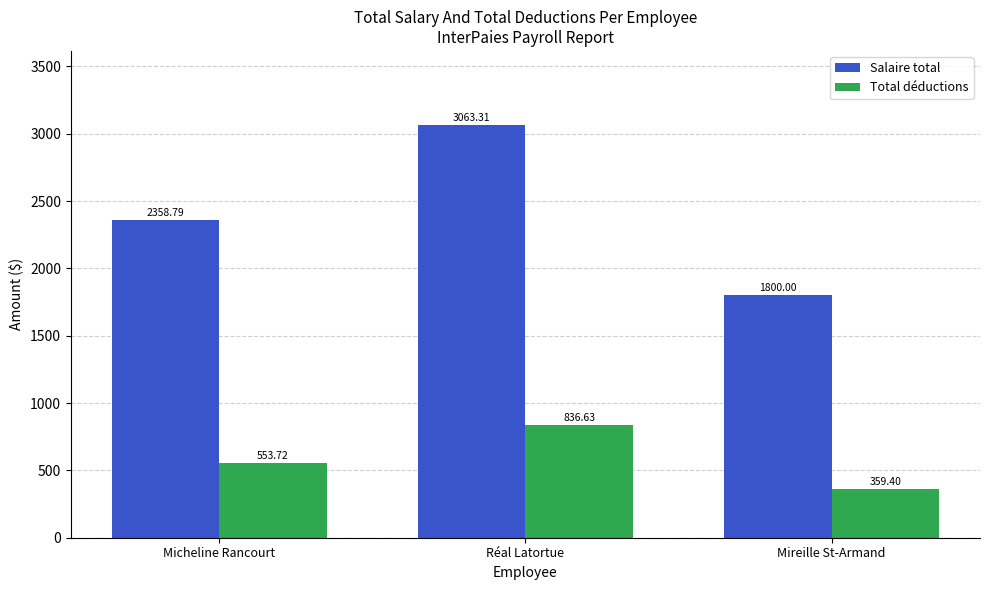

At which category is the sum across all series the highest?

Réal Latortue